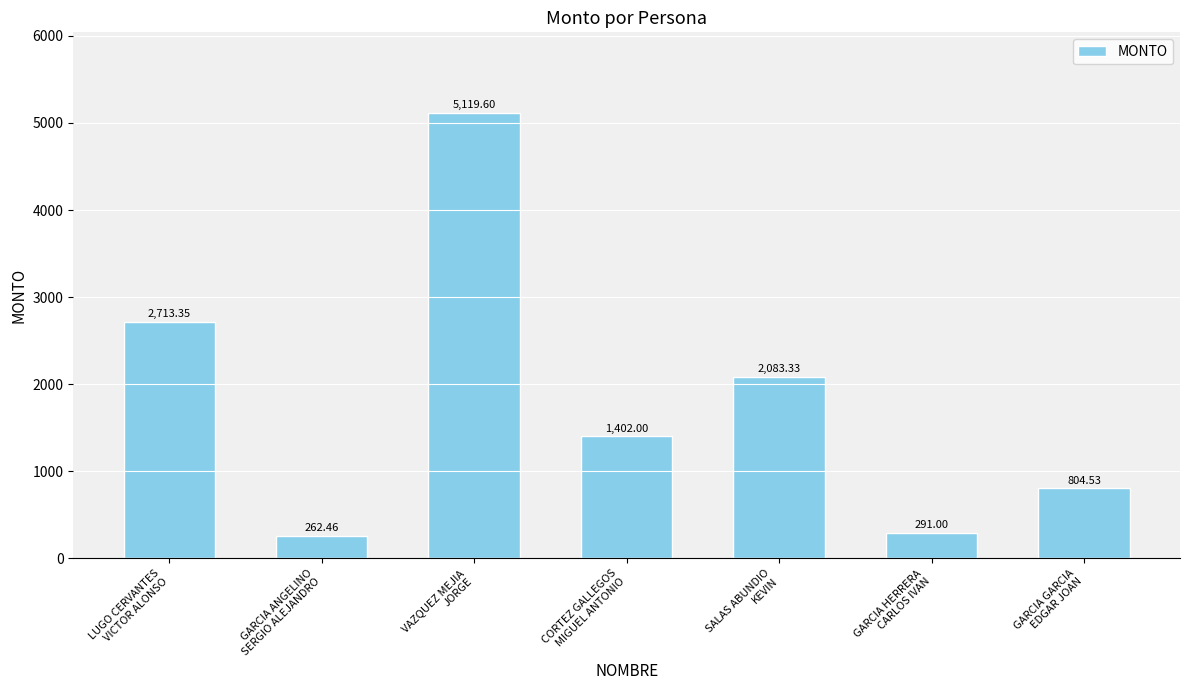

Does the chart contain any negative values?

No